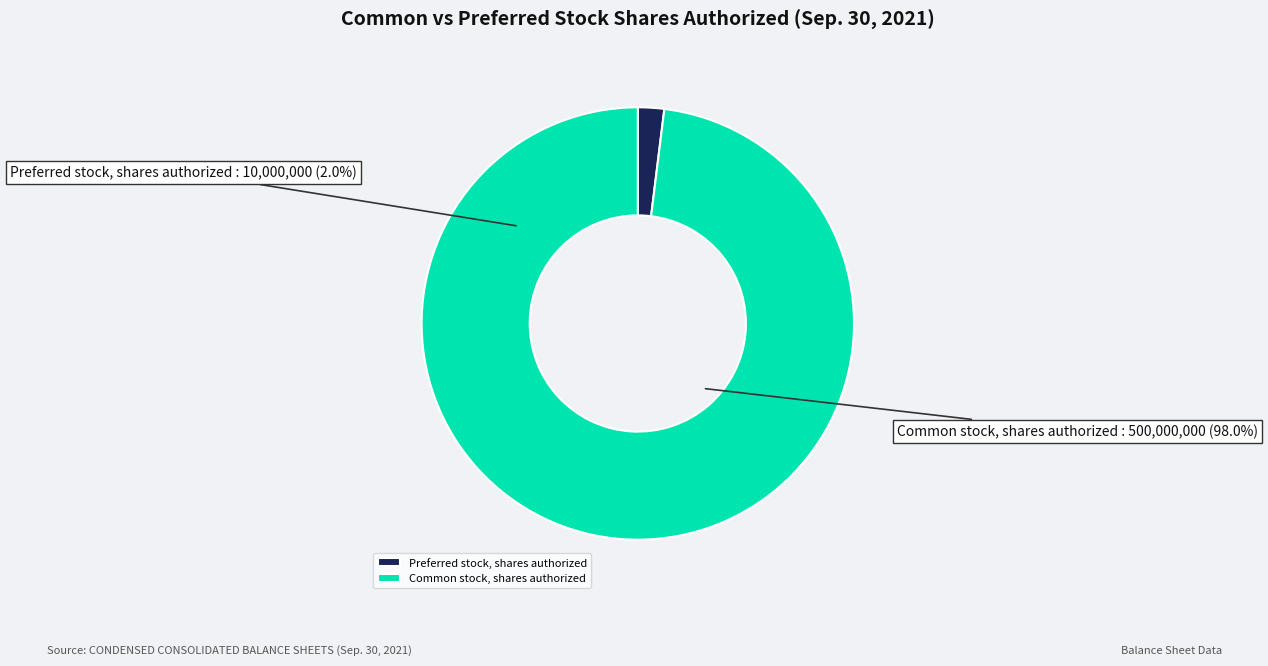

What percentage do Common stock, shares authorized and Preferred stock, shares authorized together represent?

100.0%